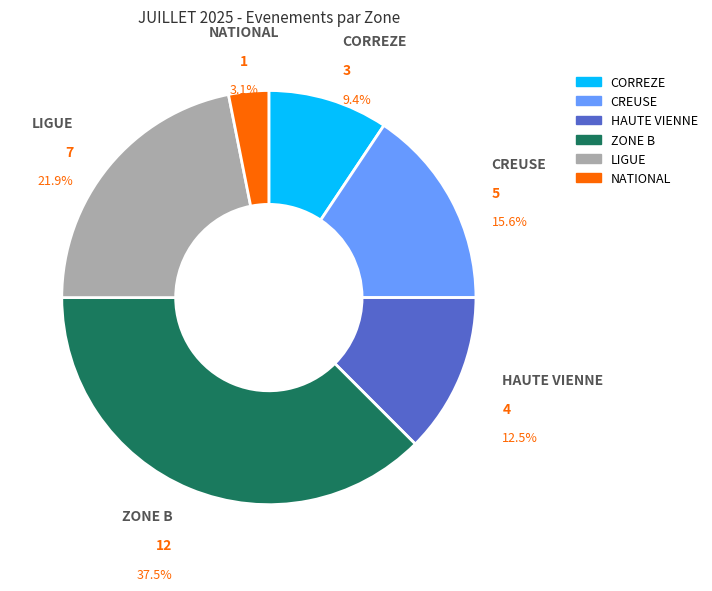

What is the largest slice in the pie chart?

ZONE B